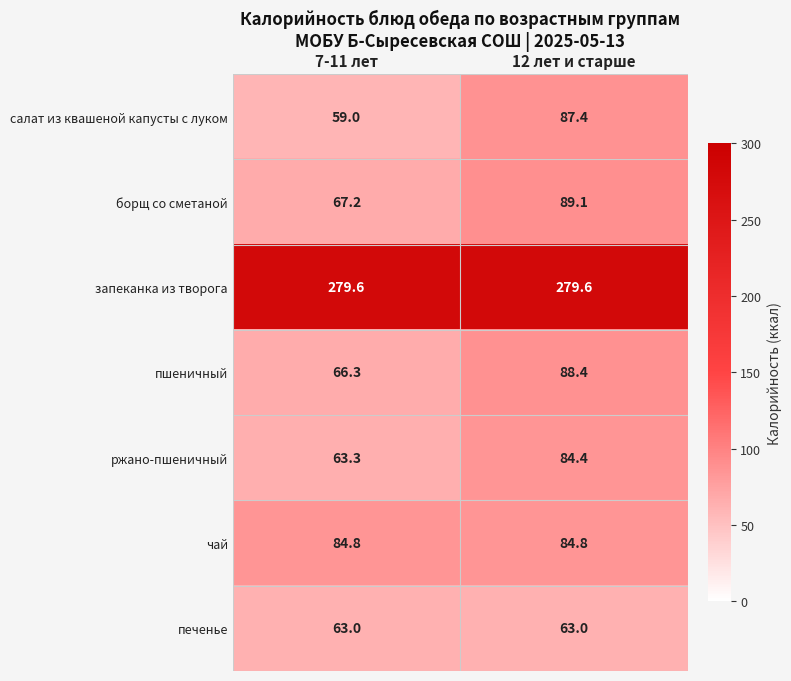

True or false: запеканка из творога has a value of 279.6 at 12 лет и старше.

True